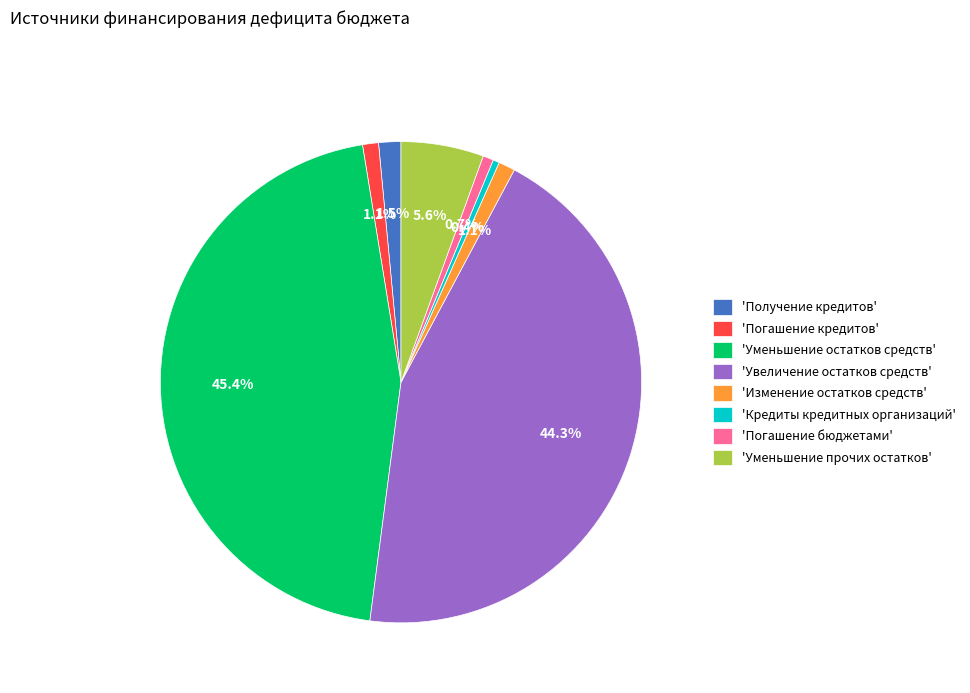

Combined, what portion of the pie is 'Уменьшение остатков средств' and 'Кредиты кредитных организаций'?

45.8%